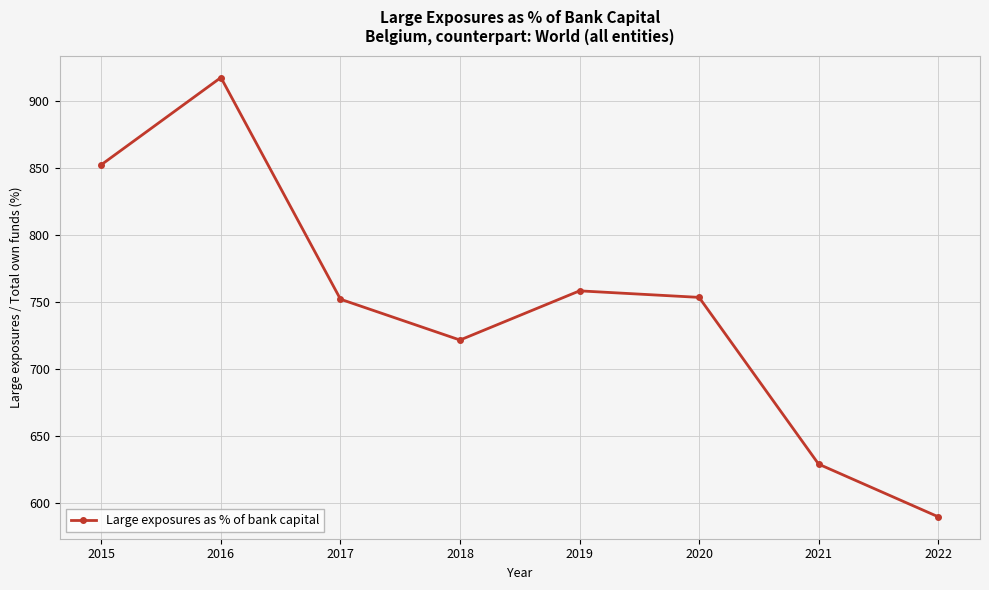

What is the greatest value displayed?

917.3